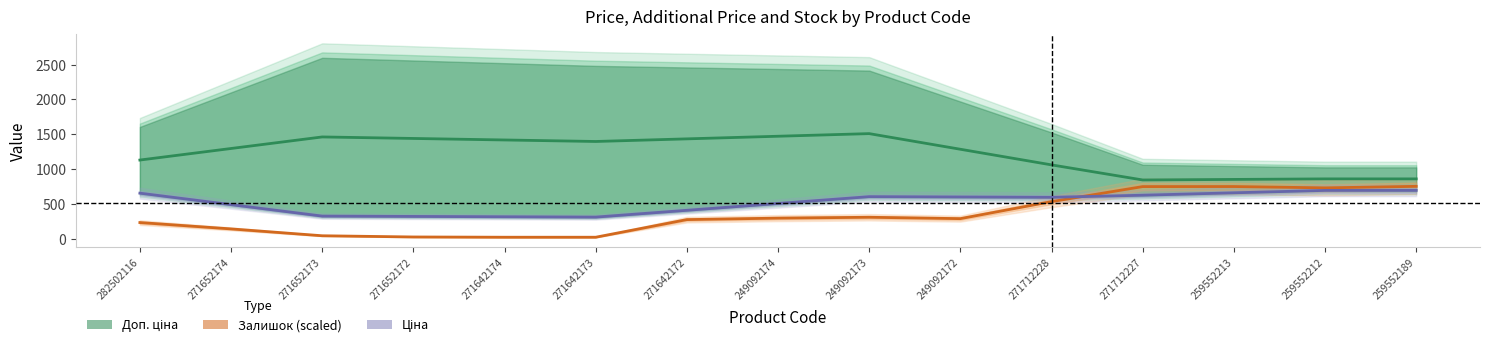

What is the total value across all series at 271652174?

1925.8